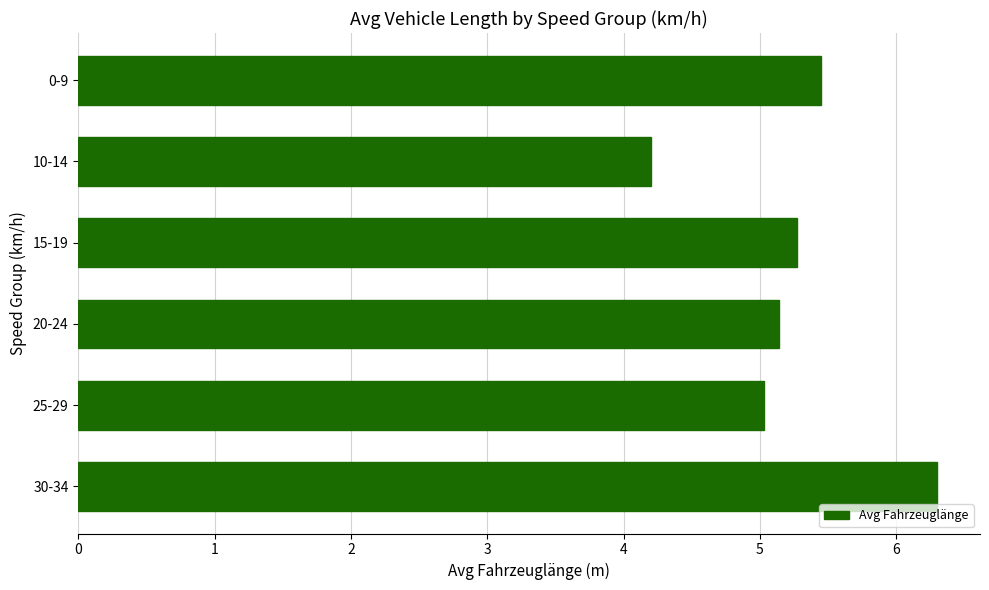

True or false: the data shows 2.7 at 10-14.

False